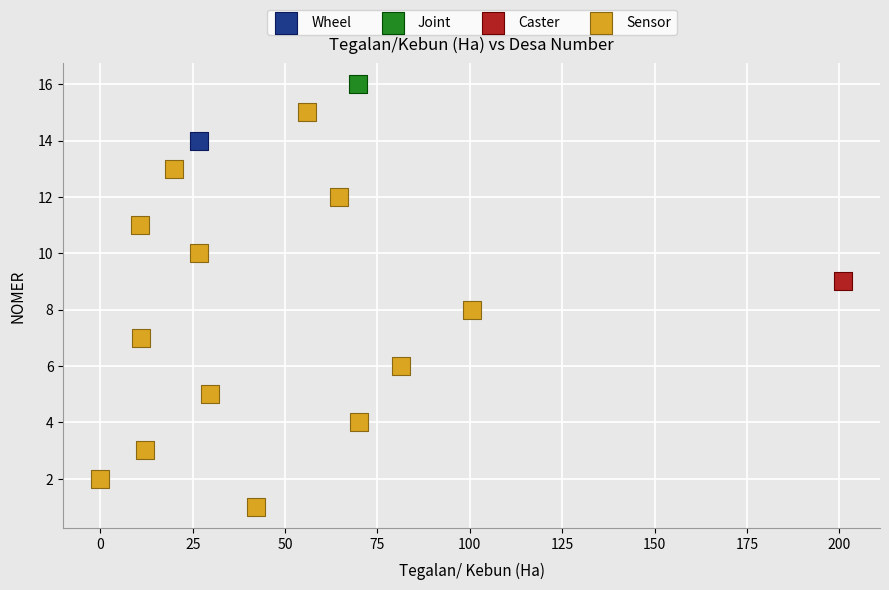

What are all the series names shown in the legend?

Wheel, Joint, Caster, Sensor